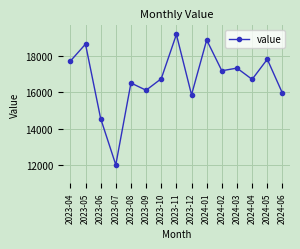

Is this an area chart (filled region under the line)?

No